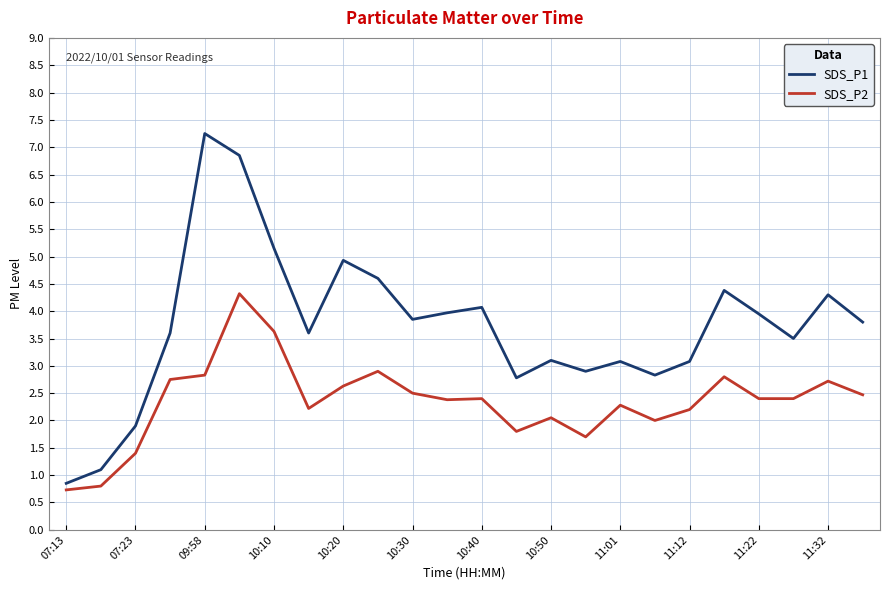

Rank the series by their maximum value, from lowest to highest.

SDS_P2, SDS_P1